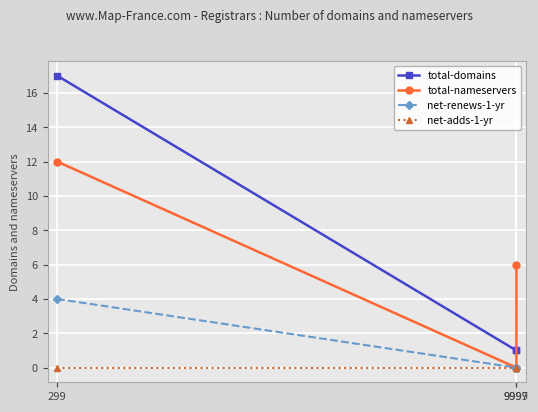

At which category is the sum across all series the highest?

299